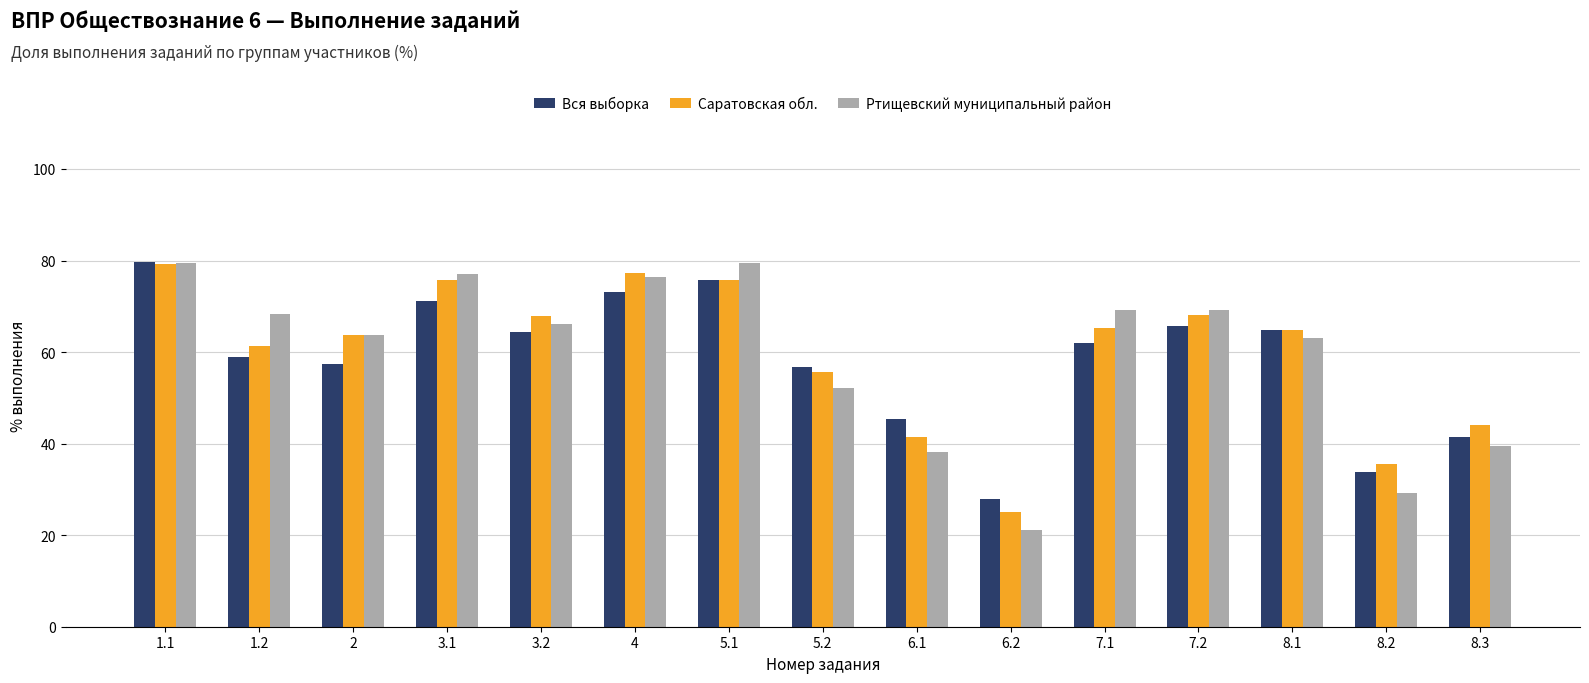

What is the difference between the maximum and minimum values in the Саратовская обл. series?

54.1